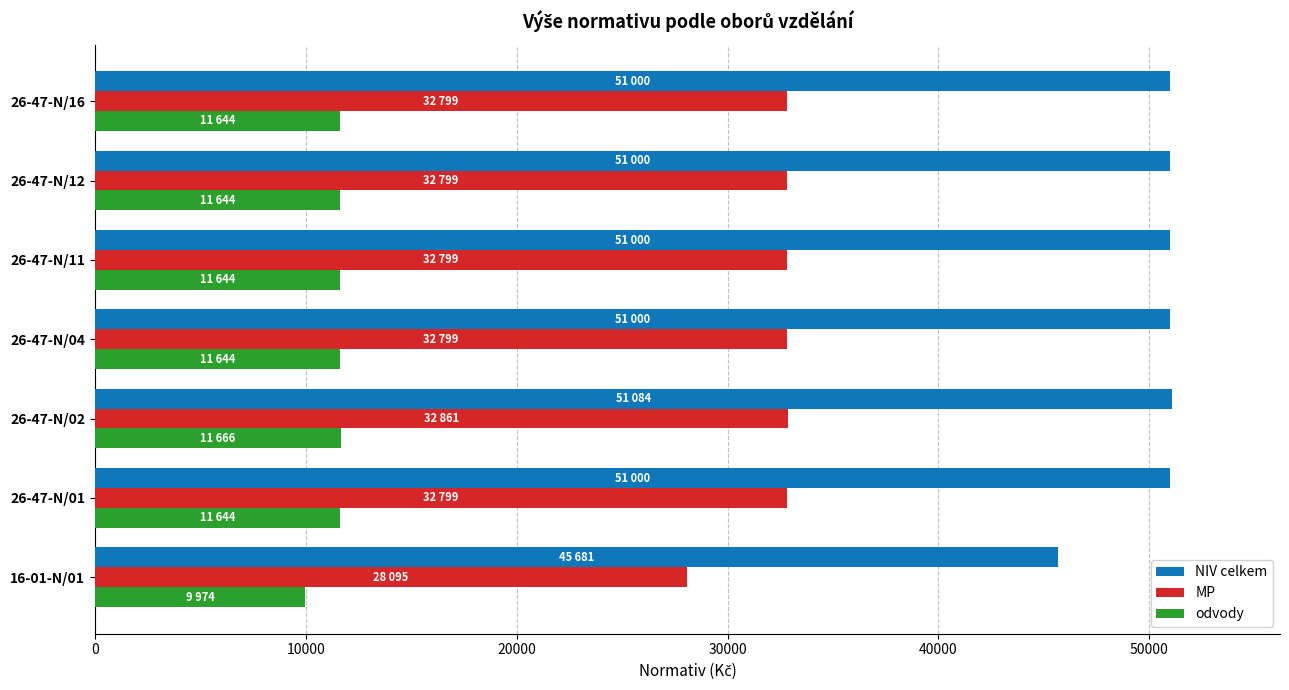

Count the number of categories in the chart.

7